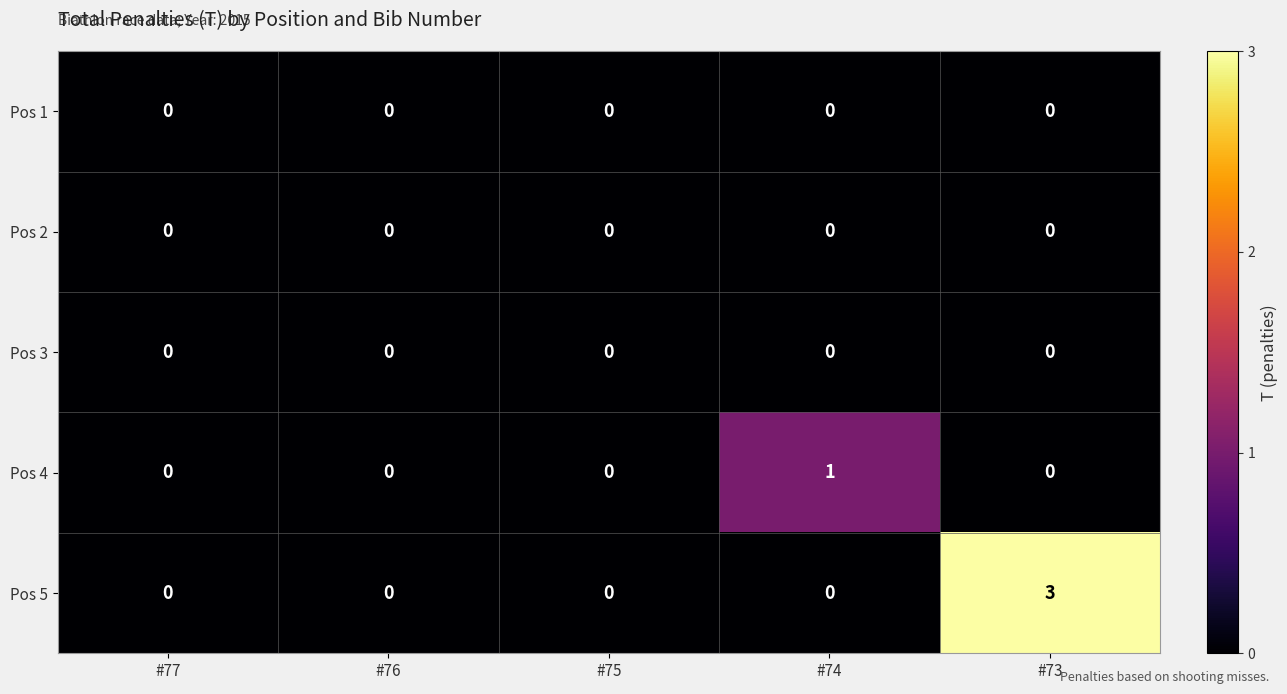

At which label does Pos 4 reach its peak?

#74